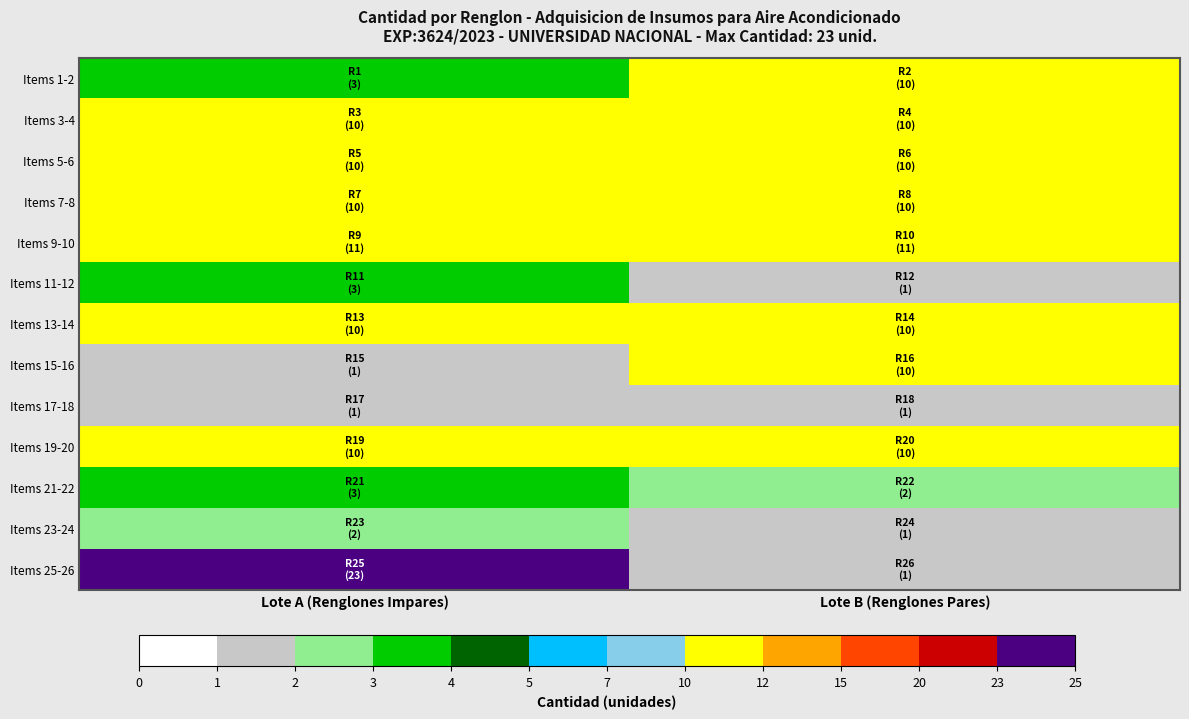

At how many categories does at least one series exceed 4?

2